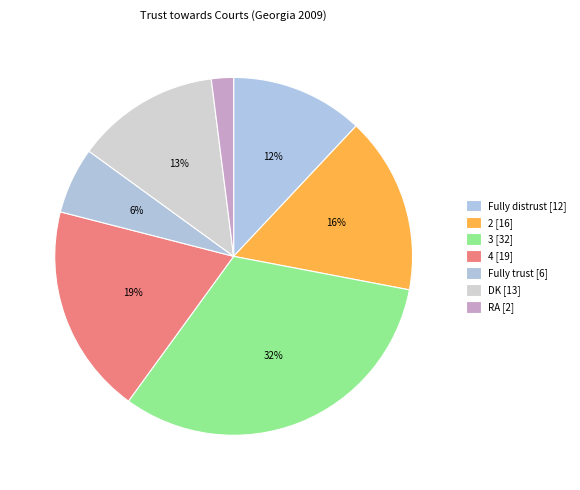

How many segments does this pie chart have?

7